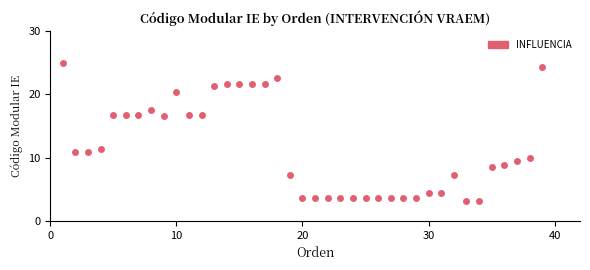

What is the range of X values (max minus min)?

38.0